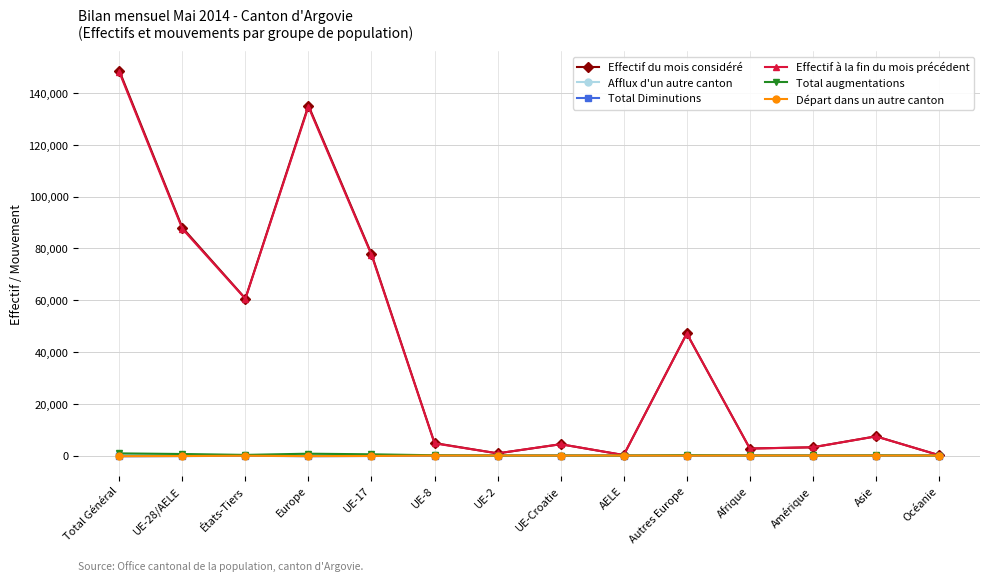

Which series changed the most between Europe and Amérique?

Effectif du mois considéré